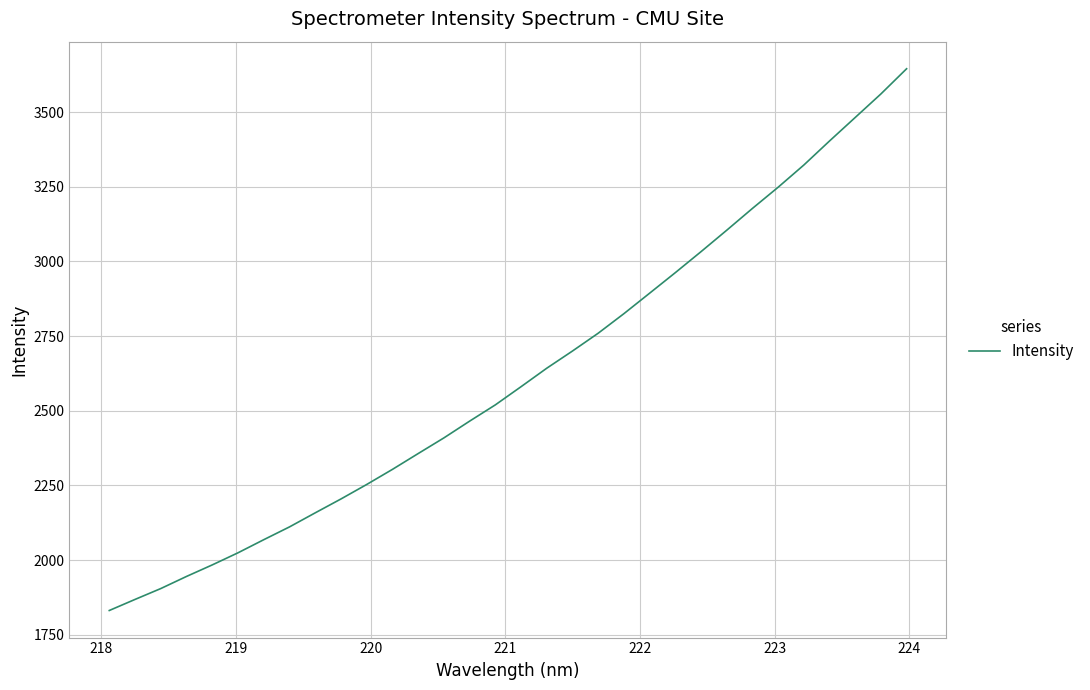

How many series are shown in this chart?

1